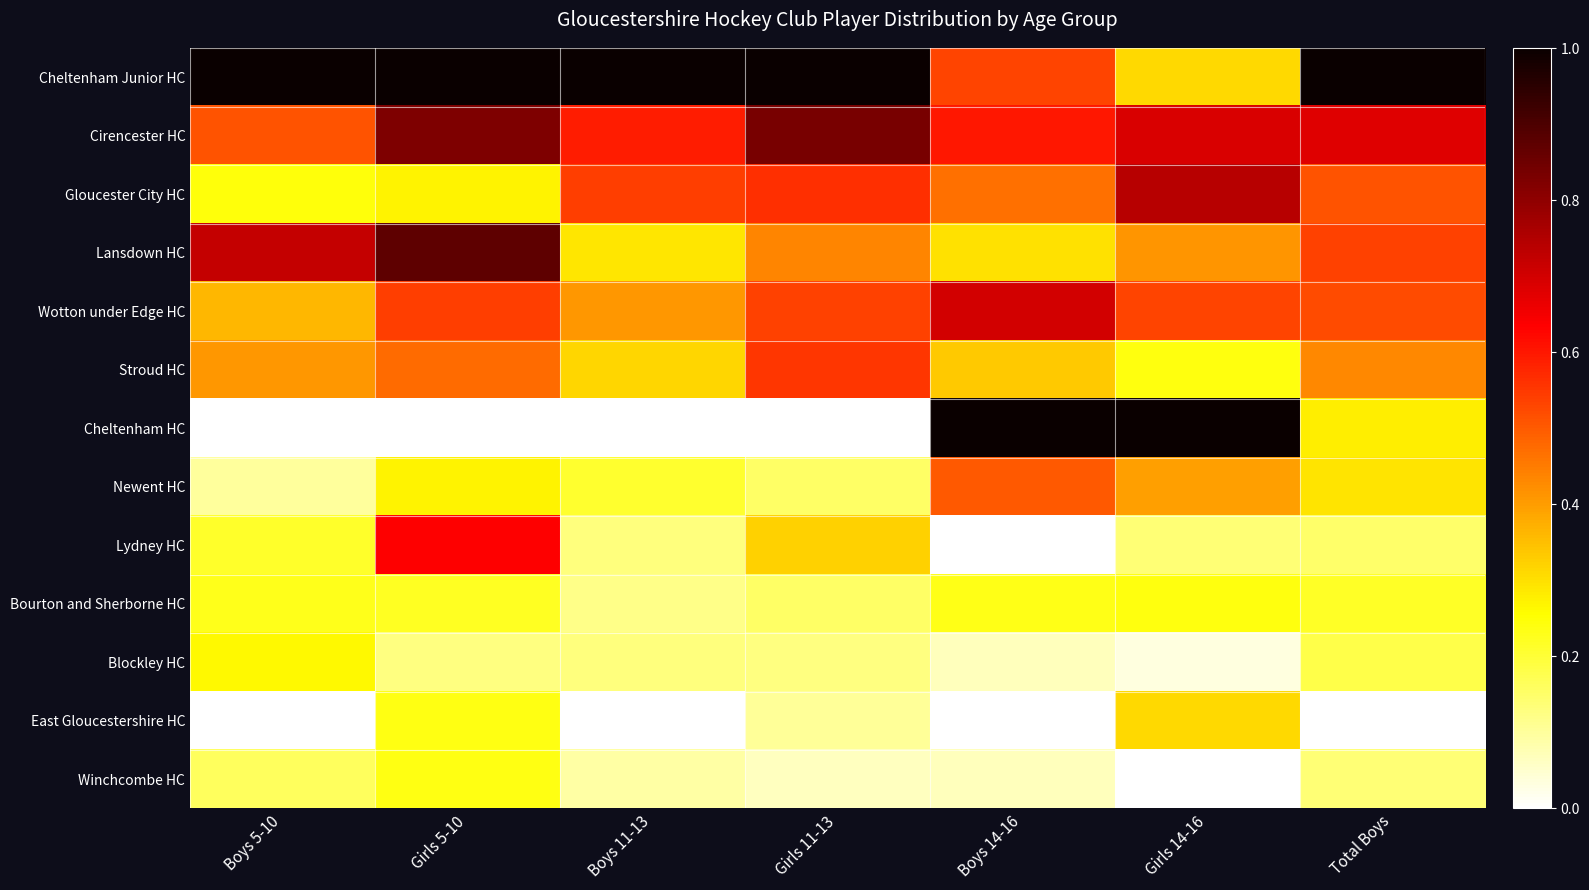

Count the number of categories in the chart.

7